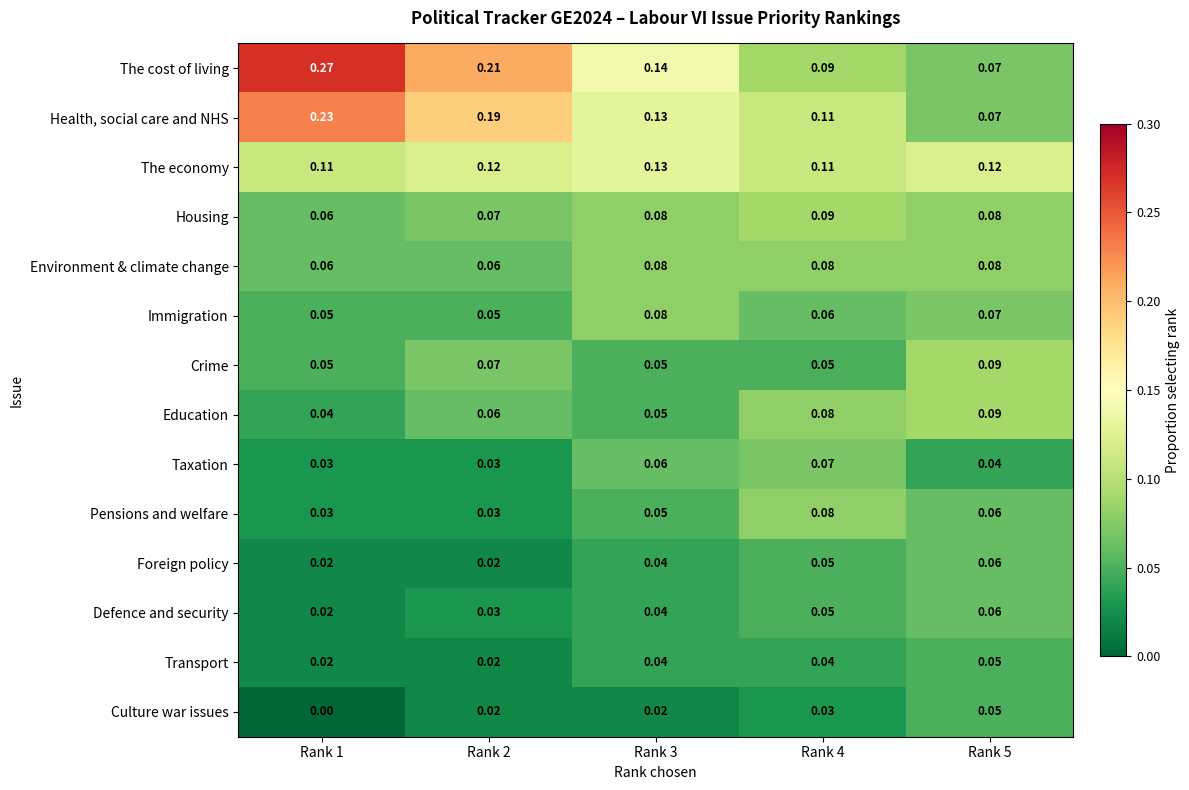

Between Rank 3 and Rank 5, which series saw the biggest shift?

The cost of living